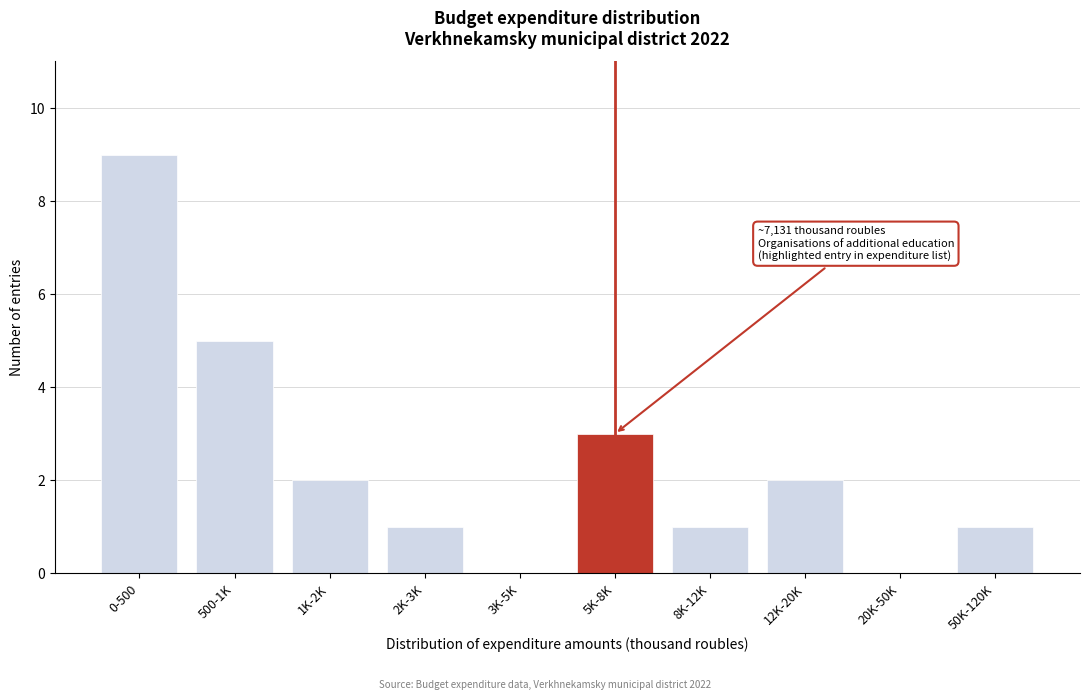

Reading right to left, transcribe all the data shown in this chart.

50K-120K=1	20K-50K=0	12K-20K=2	8K-12K=1	5K-8K=3	3K-5K=0	2K-3K=1	1K-2K=2	500-1K=5	0-500=9